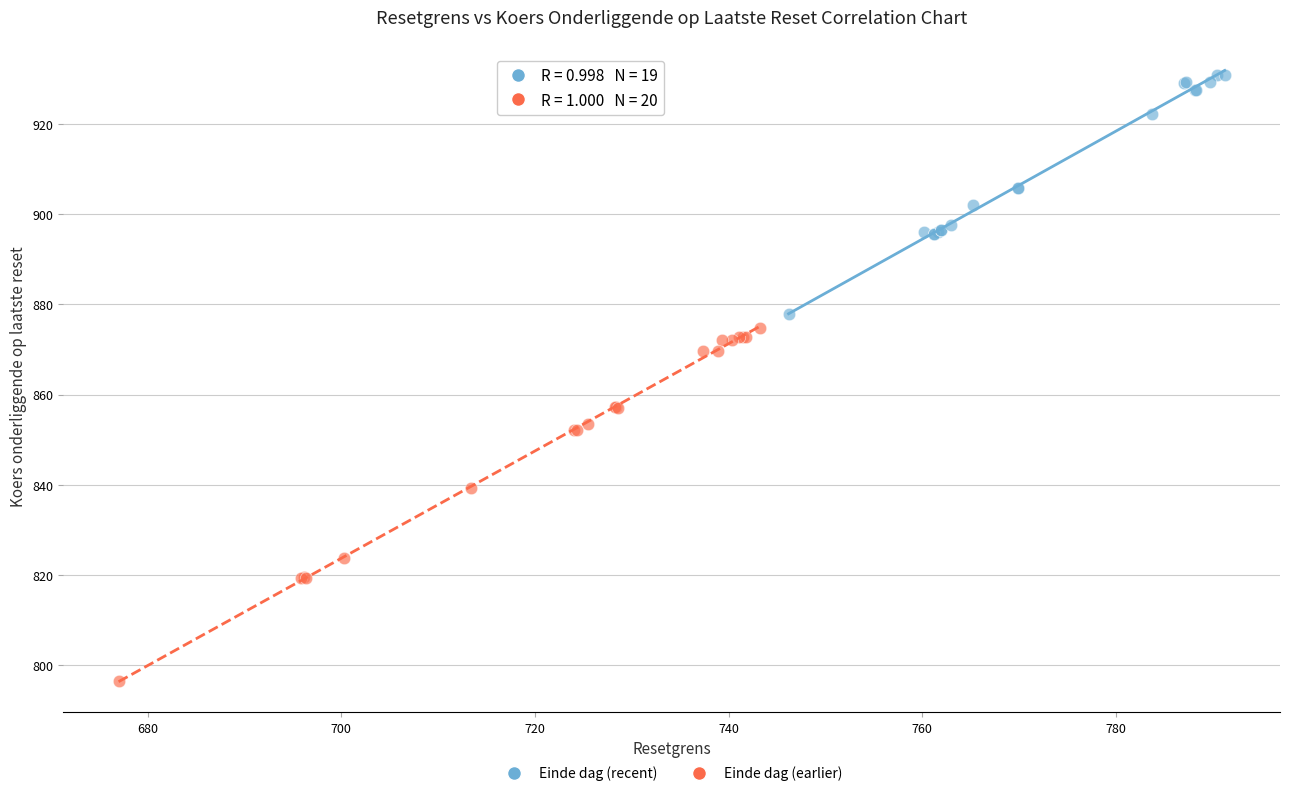

What are all the series names shown in the legend?

Einde dag (recent), Einde dag (earlier)